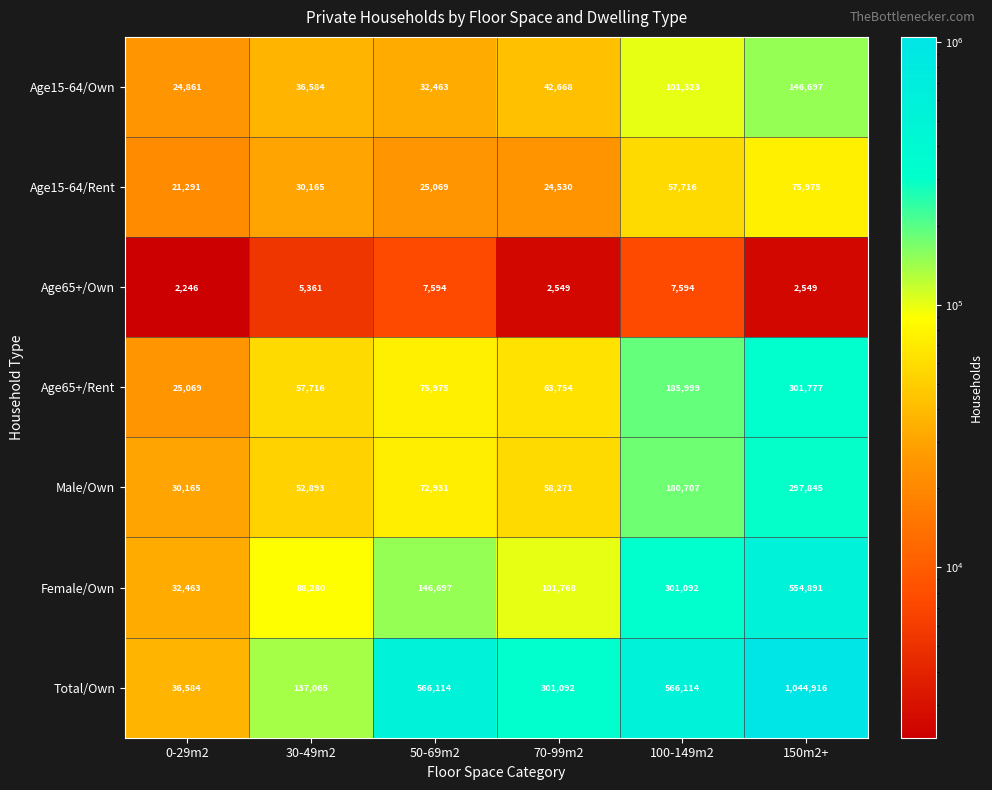

Which series has the largest total across all categories?

Total/Own